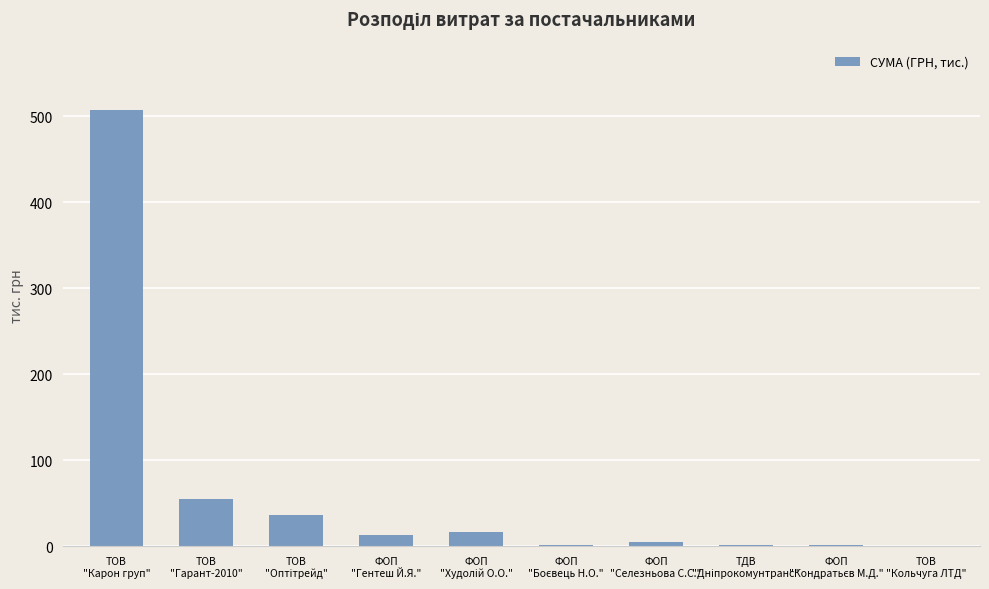

How many values exceed 12?

5